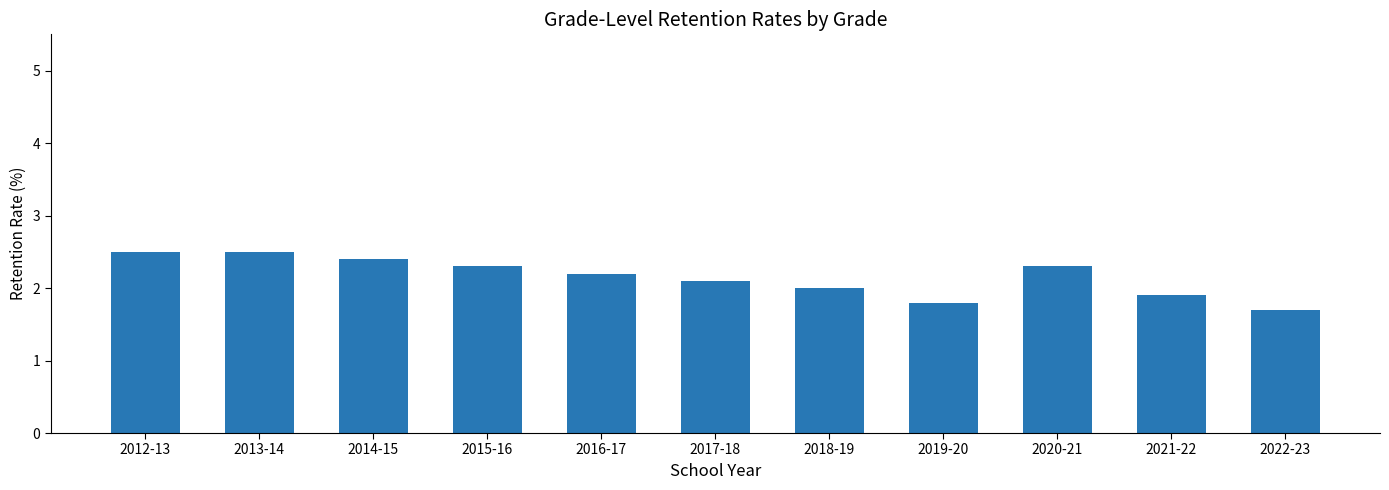

What is the difference between the maximum and second lowest values?

0.7